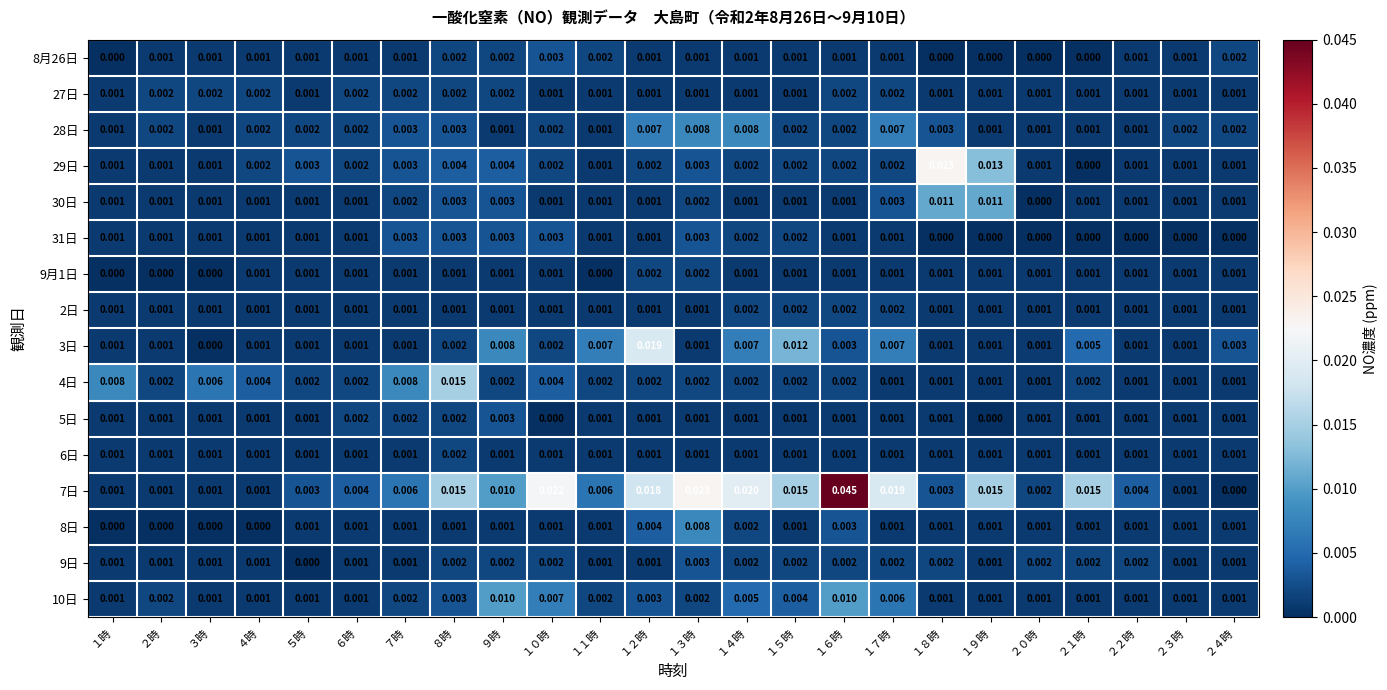

Rank the series by their maximum value, from highest to lowest.

7日, 29日, 3日, 4日, 30日, 10日, 28日, 8日, 8月26日, 31日, 5日, 9日, 27日, 9月1日, 2日, 6日